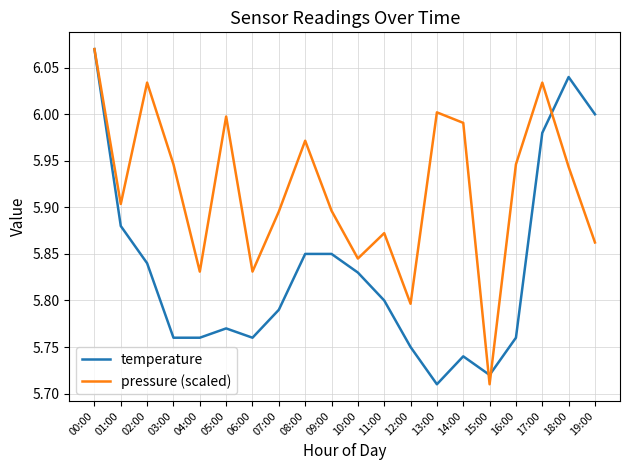

At which category does pressure (scaled) reach its first local peak?

02:00